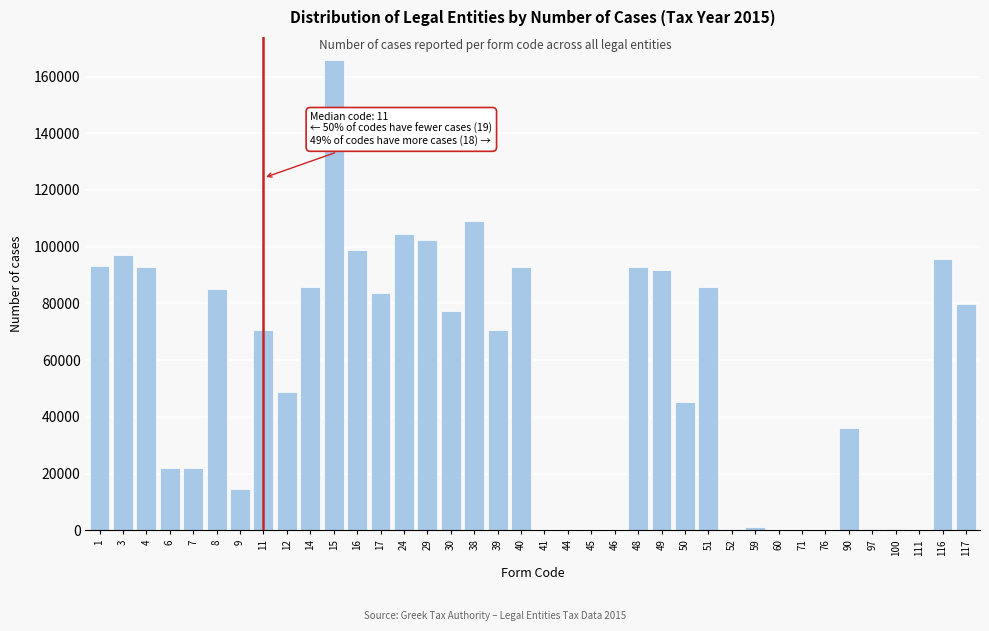

What is the change in value from 12 to 116?

+46815